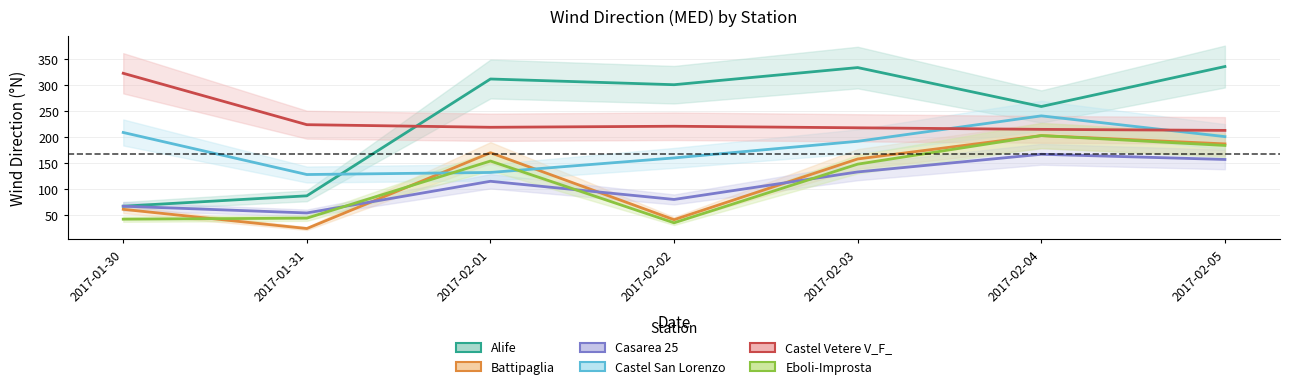

What is the difference between the maximum and second lowest values in the Castel Vetere V_F_ series?

108